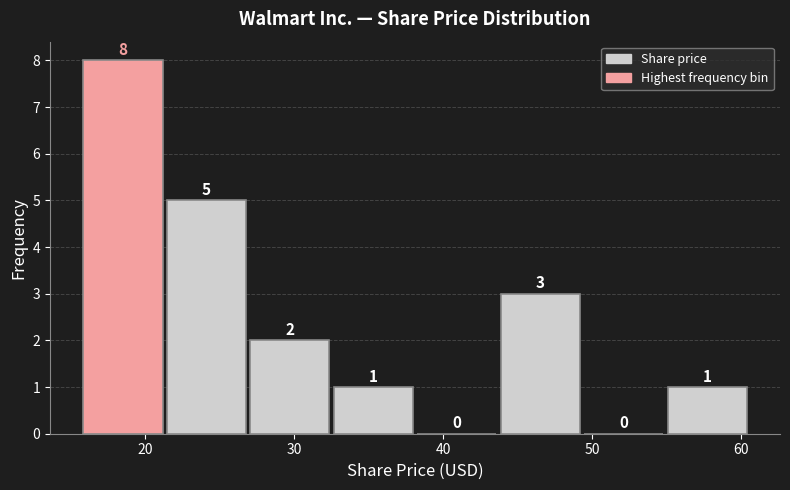

Reading left to right, transcribe this chart: for each bar, give the range it covers on the x-axis and its height. The bar edges are not printed on the chart, so give them approximately, as read against the axis.

16 to 21: 8
21 to 27: 5
27 to 33: 2
33 to 38: 1
38 to 44: 0
44 to 49: 3
49 to 55: 0
55 to 61: 1